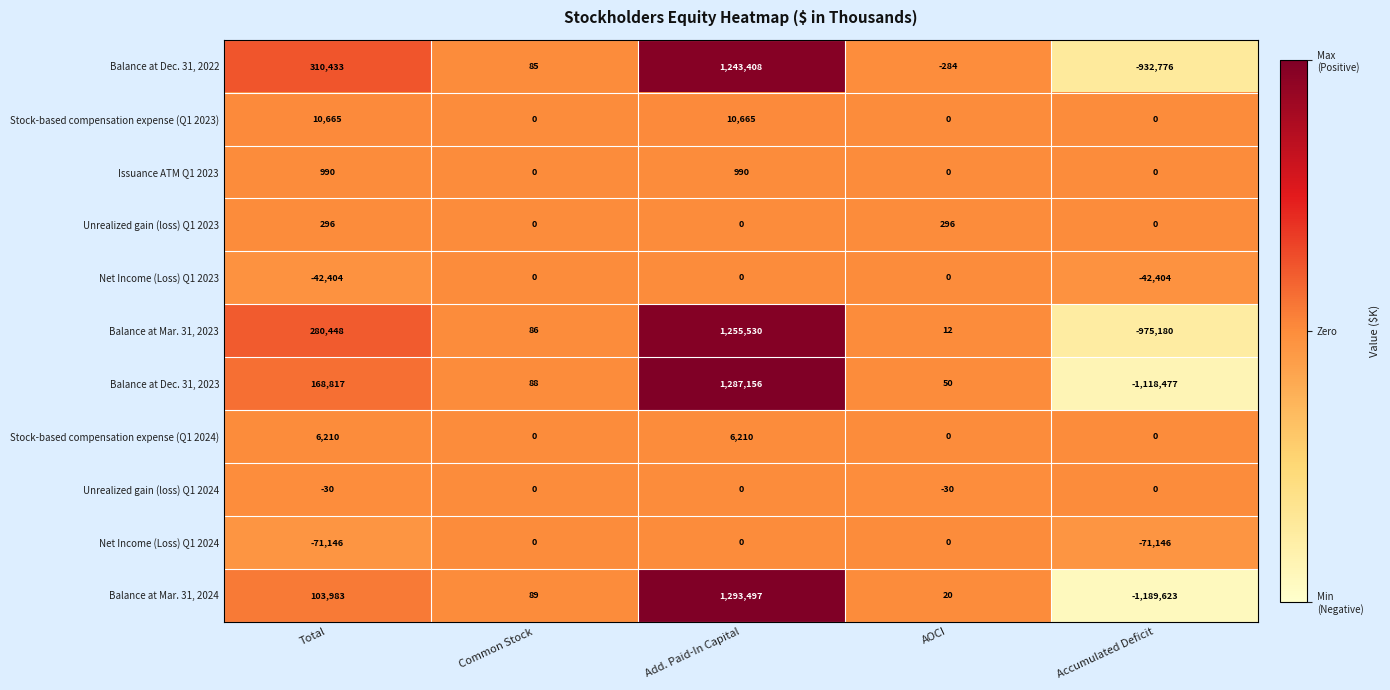

Which label corresponds to the smallest value in the chart?

Accumulated Deficit